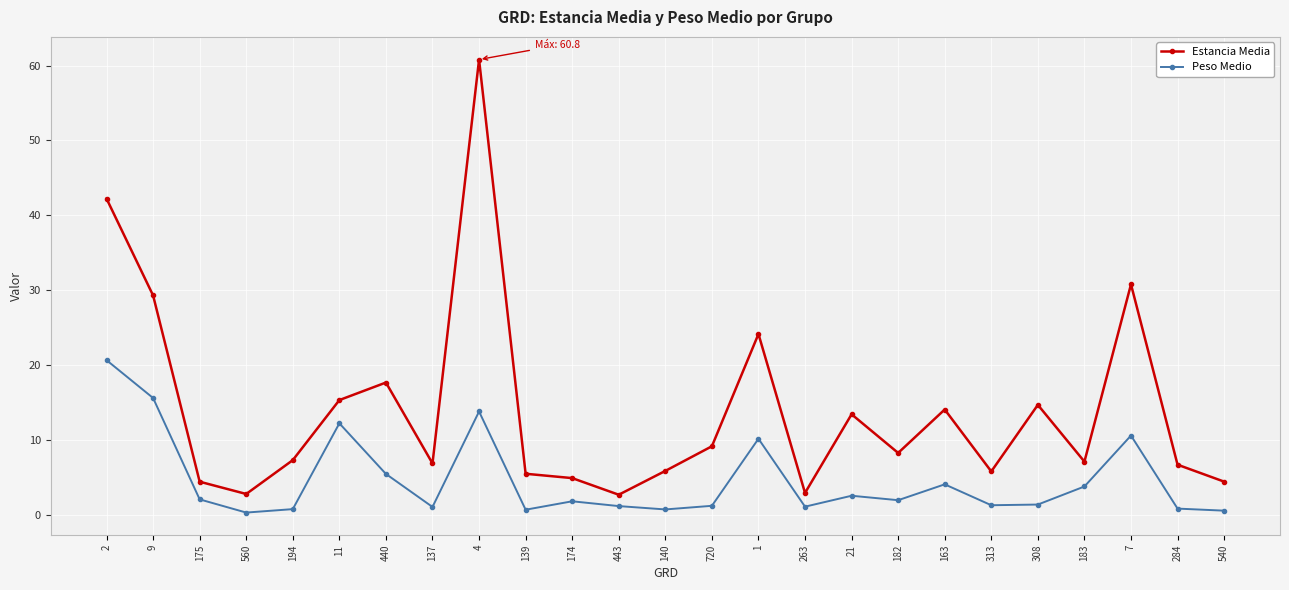

True or false: Estancia Media and Peso Medio cross at least once.

False